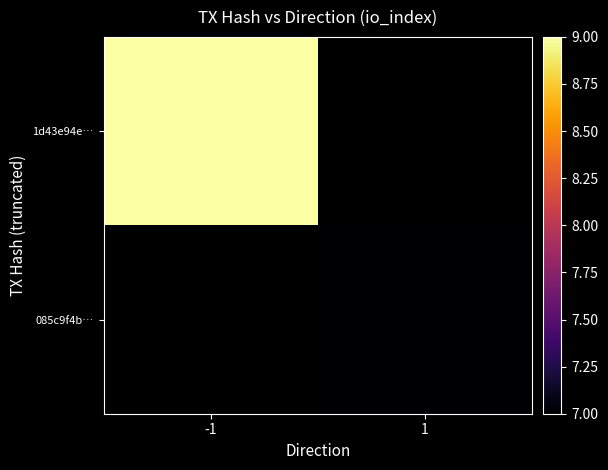

Which category has the lowest value across all series?

1